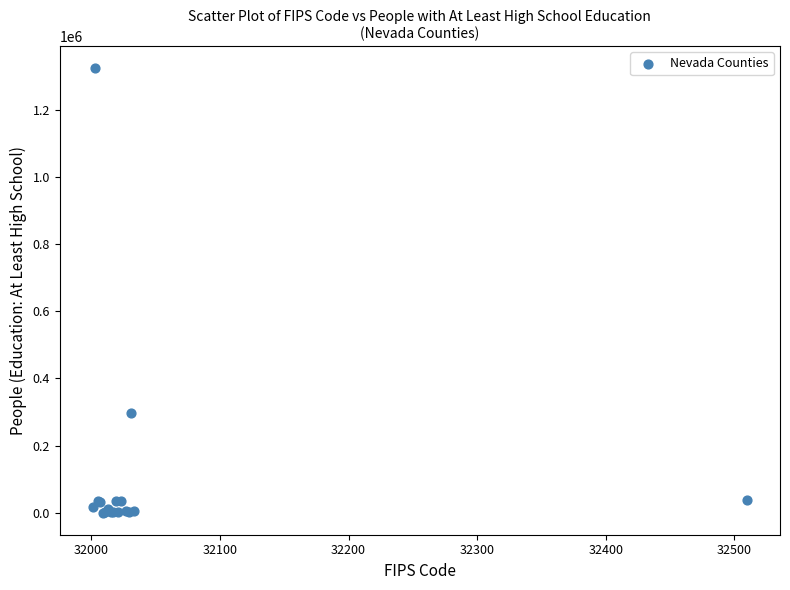

What Y value in the scatter plot is closest to 661778?

295775